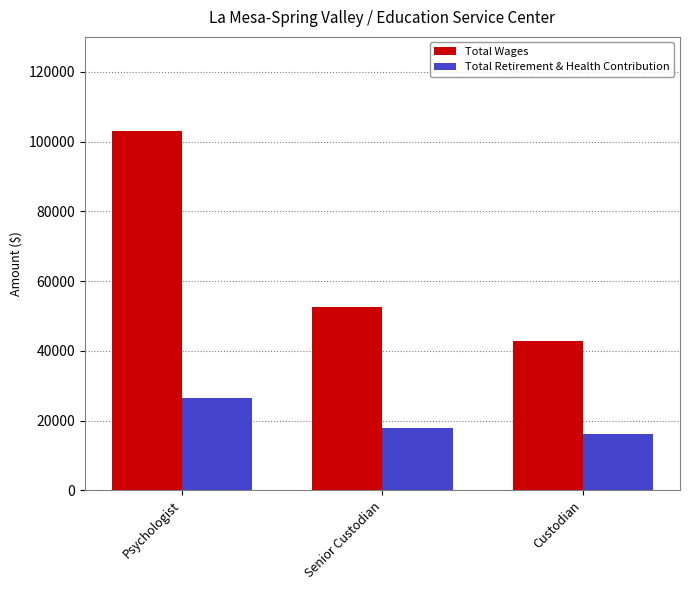

What is the approximate value of Total Wages at Senior Custodian?

52614